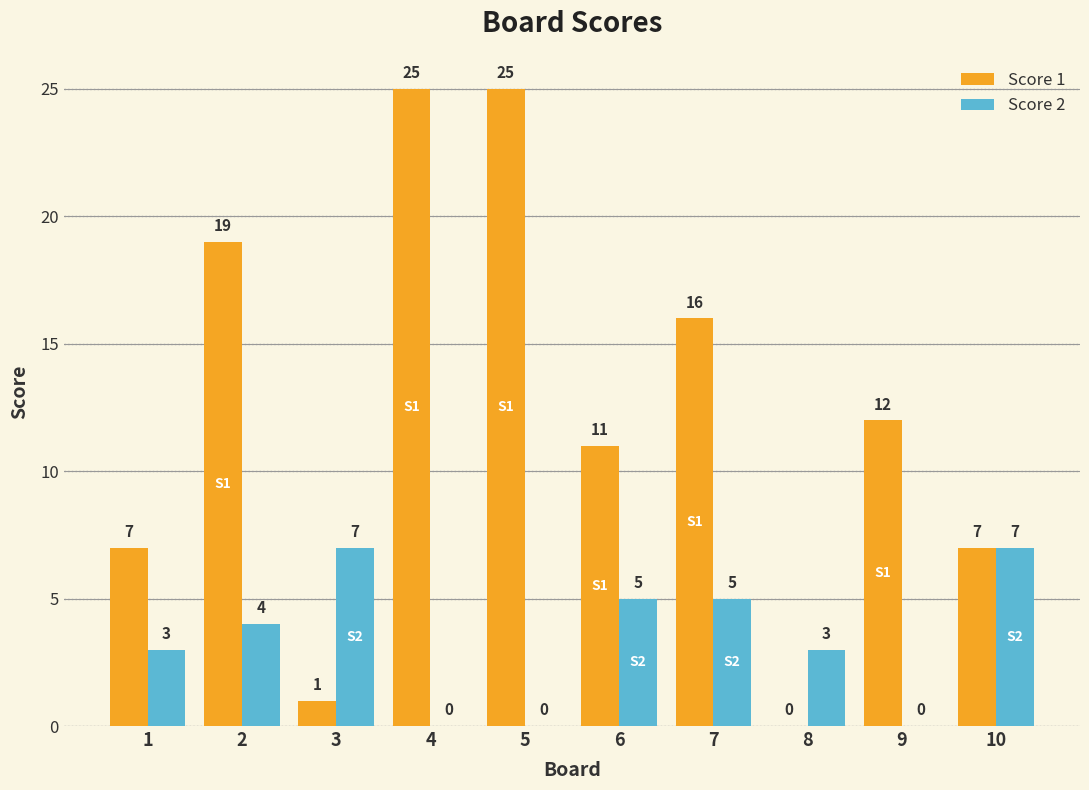

What is the sum of the Score 2 values at 4 and 6?

5